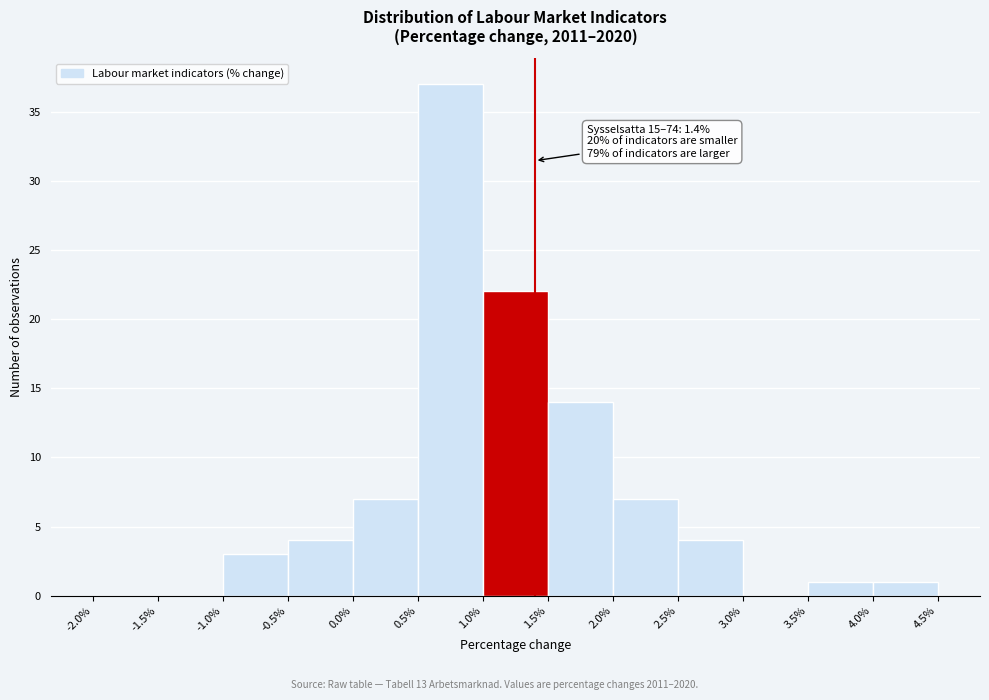

Over which range of the x-axis is the bar tallest?

0.5% to 1.0%